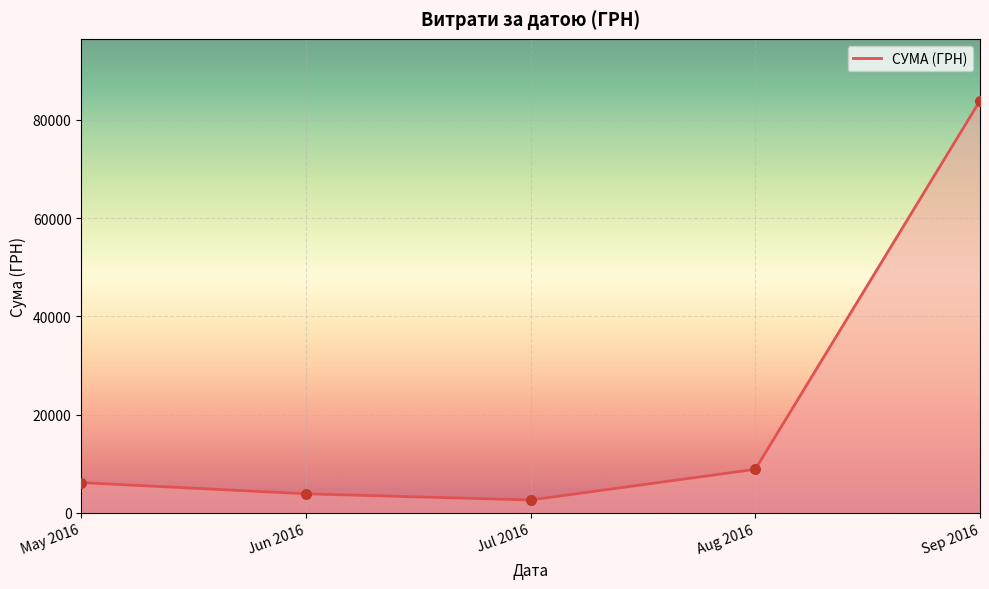

What is the change in value from May 2016 to Jun 2016?

-2284.2